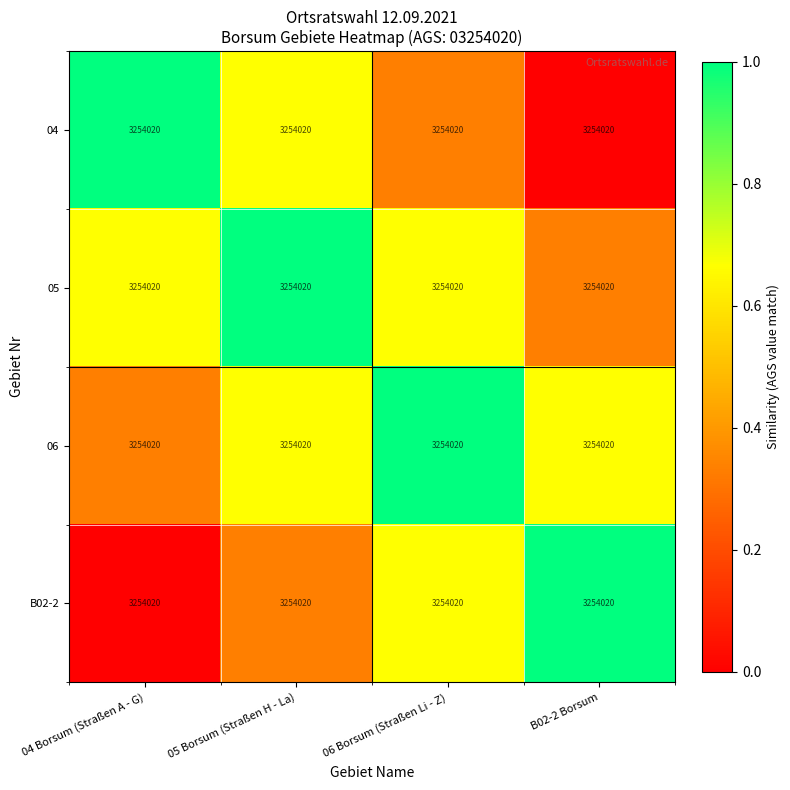

What is the sum of all 06 values?

2.7